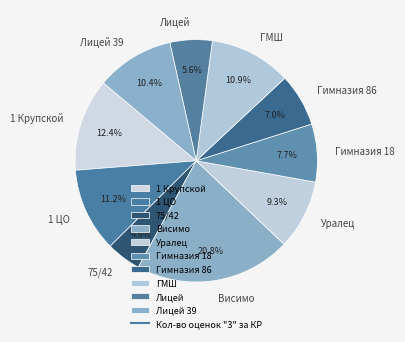

True or false: 75/42 accounts for 5% of the total.

True